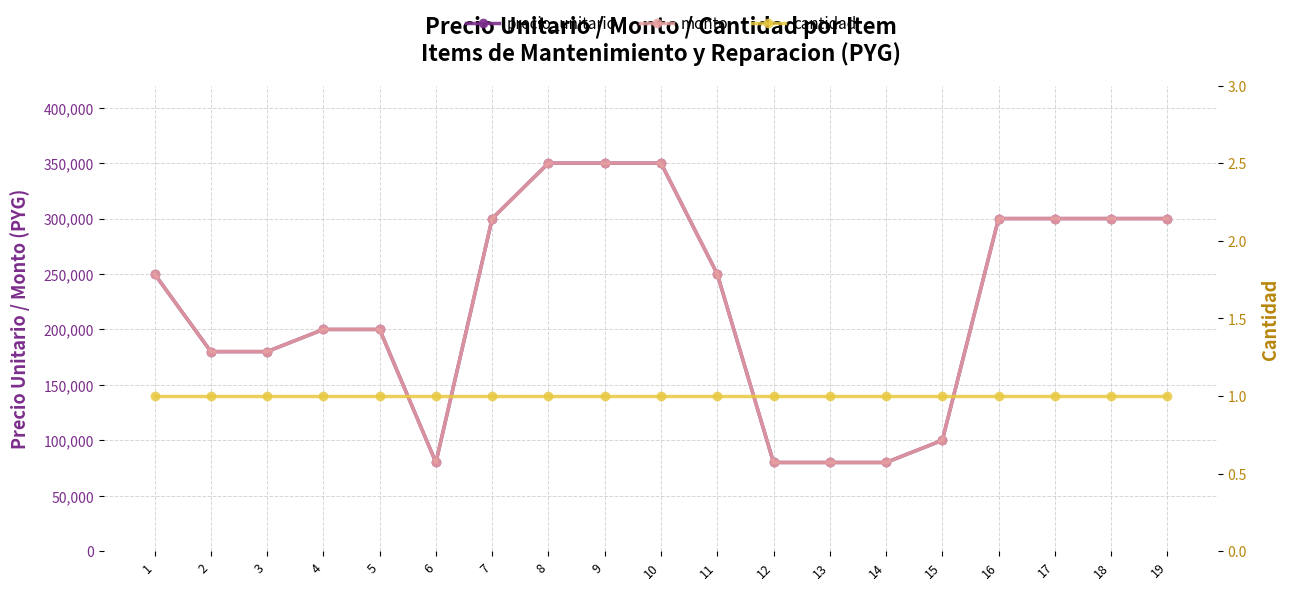

What is the sum of all monto values?

4230000